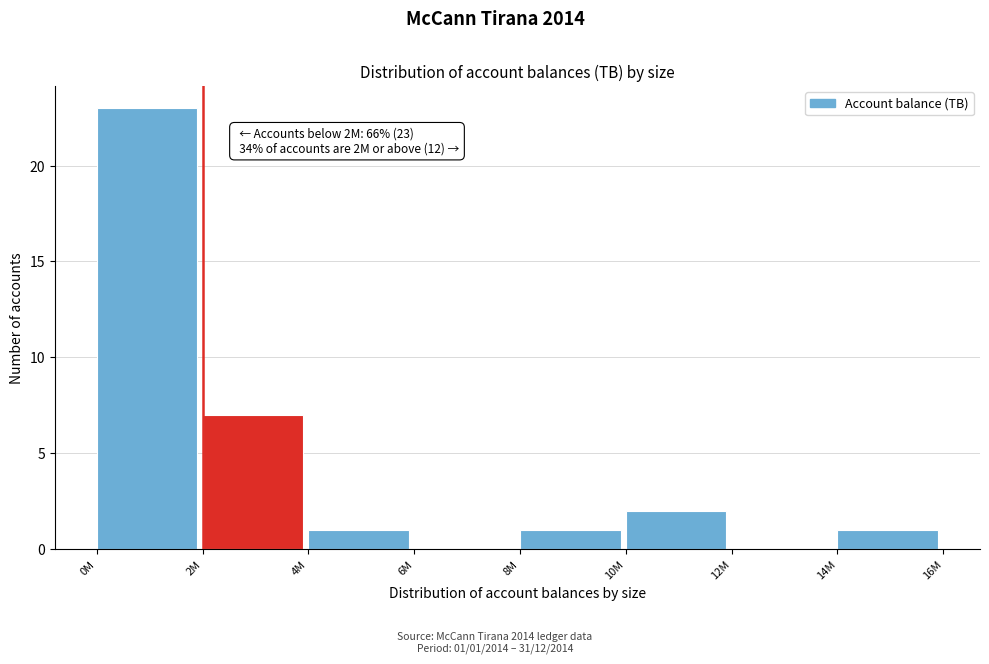

Reading left to right, what are all the values shown in this chart?

0M=23	2M=7	4M=1	6M=0	8M=1	10M=2	12M=0	14M=1